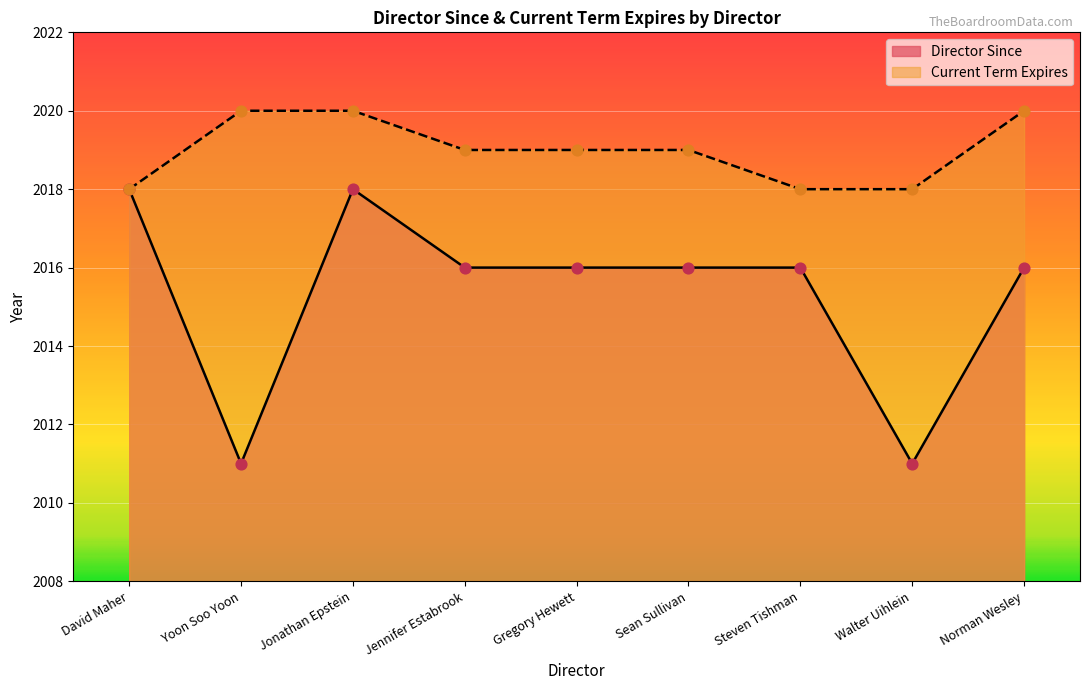

Which series has the largest Y range (max minus min)?

Director Since